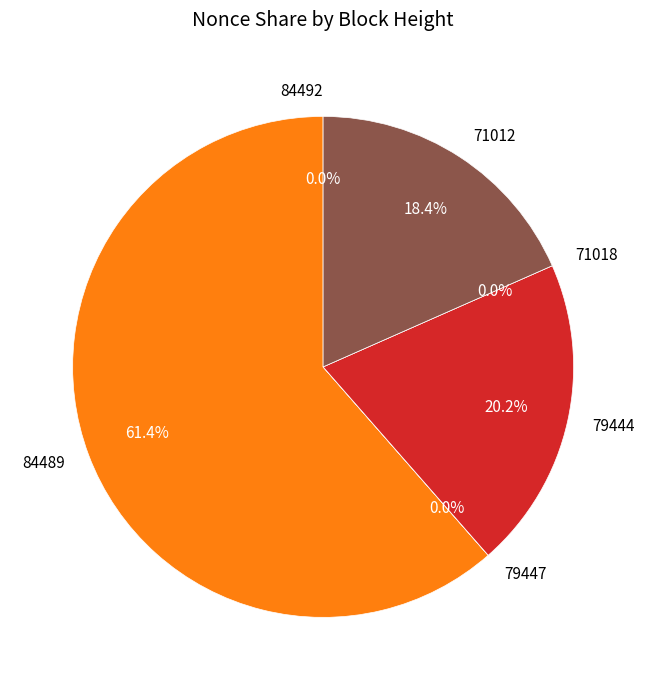

What percentage do 84492 and 71012 together represent?

18.4%